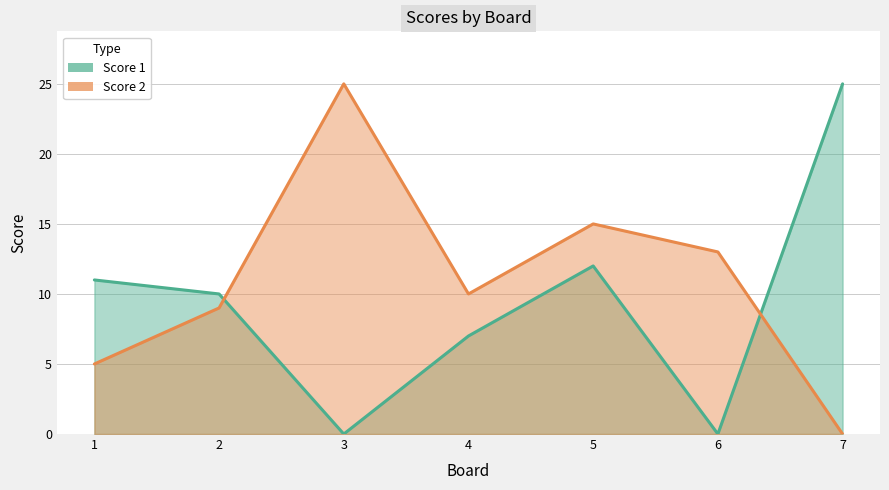

Does the chart have visible grid lines?

Yes